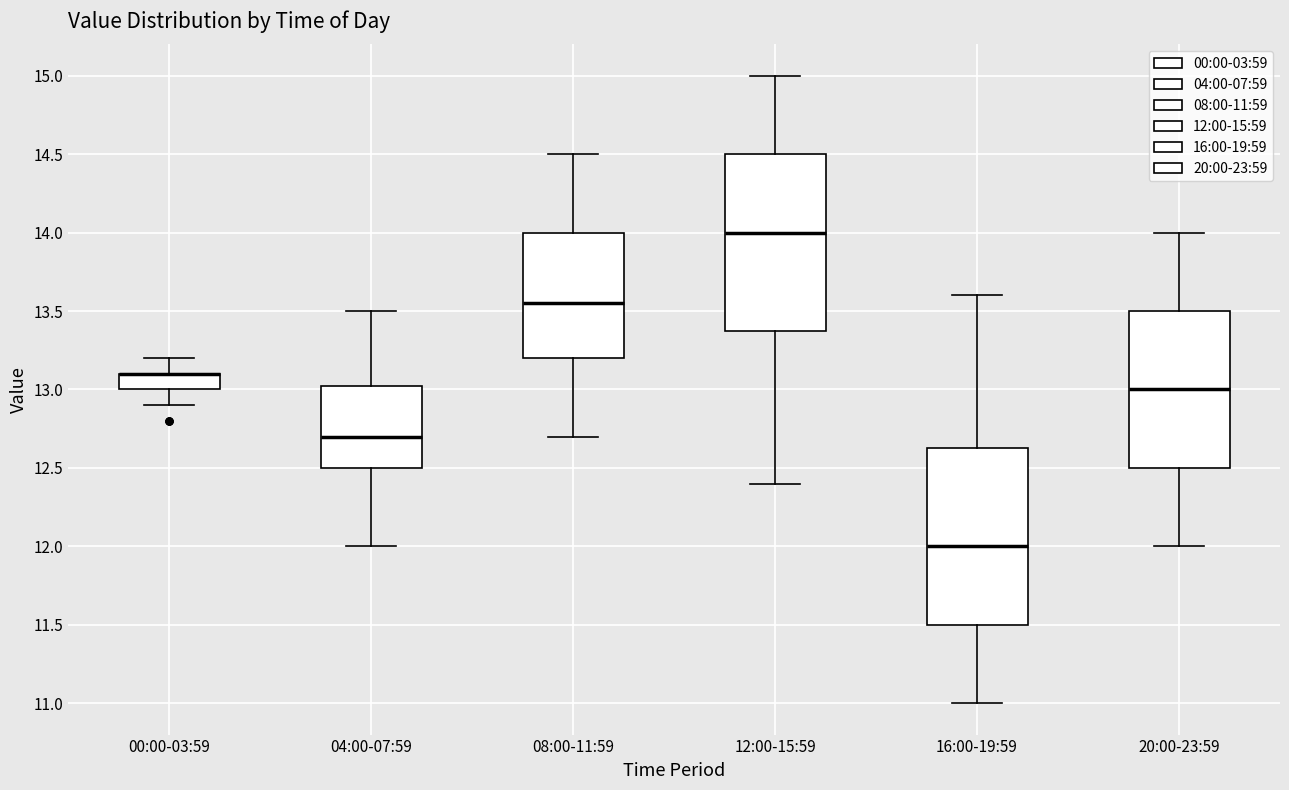

Reading left to right, transcribe this box plot: for each box, give where its median line is, the range the box spans, and where its two whiskers end, as read against the y-axis. The values are not printed on the chart, so give them approximately, as read against the axis.

00:00-03:59: median 13.10 (drawn on the box's upper edge), box 13.00 to 13.10, whiskers 12.90 to 13.20
04:00-07:59: median 12.70, box 12.50 to 13.05, whiskers 12.00 to 13.50
08:00-11:59: median 13.55, box 13.20 to 14.00, whiskers 12.70 to 14.50
12:00-15:59: median 14.00, box 13.40 to 14.50, whiskers 12.40 to 15.00
16:00-19:59: median 12.00, box 11.50 to 12.65, whiskers 11.00 to 13.60
20:00-23:59: median 13.00, box 12.50 to 13.50, whiskers 12.00 to 14.00